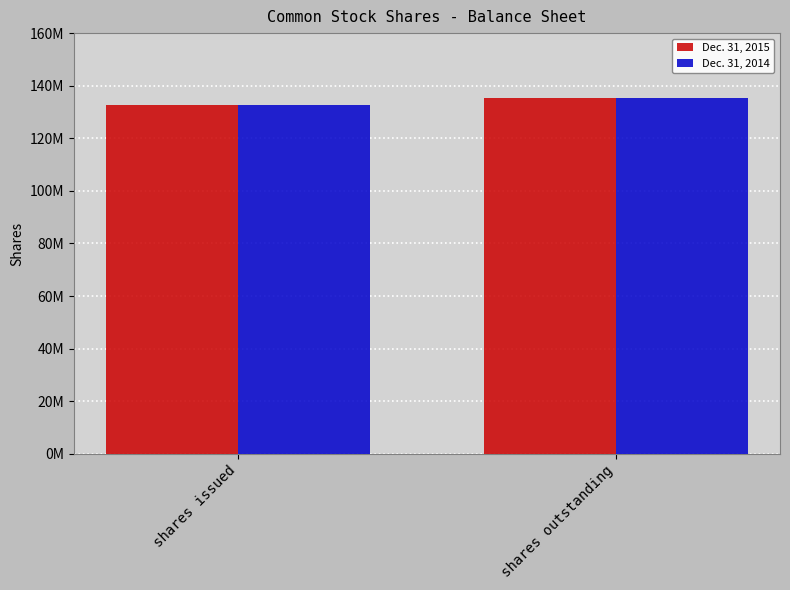

Are the bars grouped side by side (vs. stacked)?

Yes